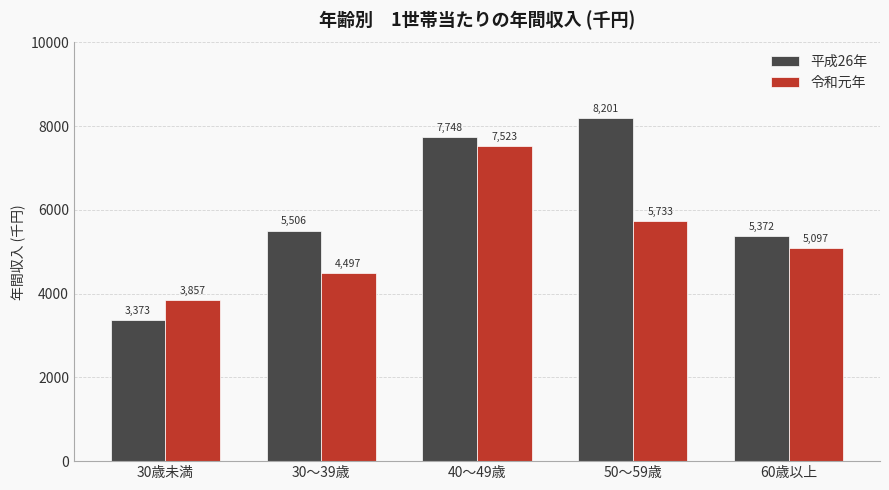

What is the value of the 令和元年 bar at the 3rd from the left?

7523